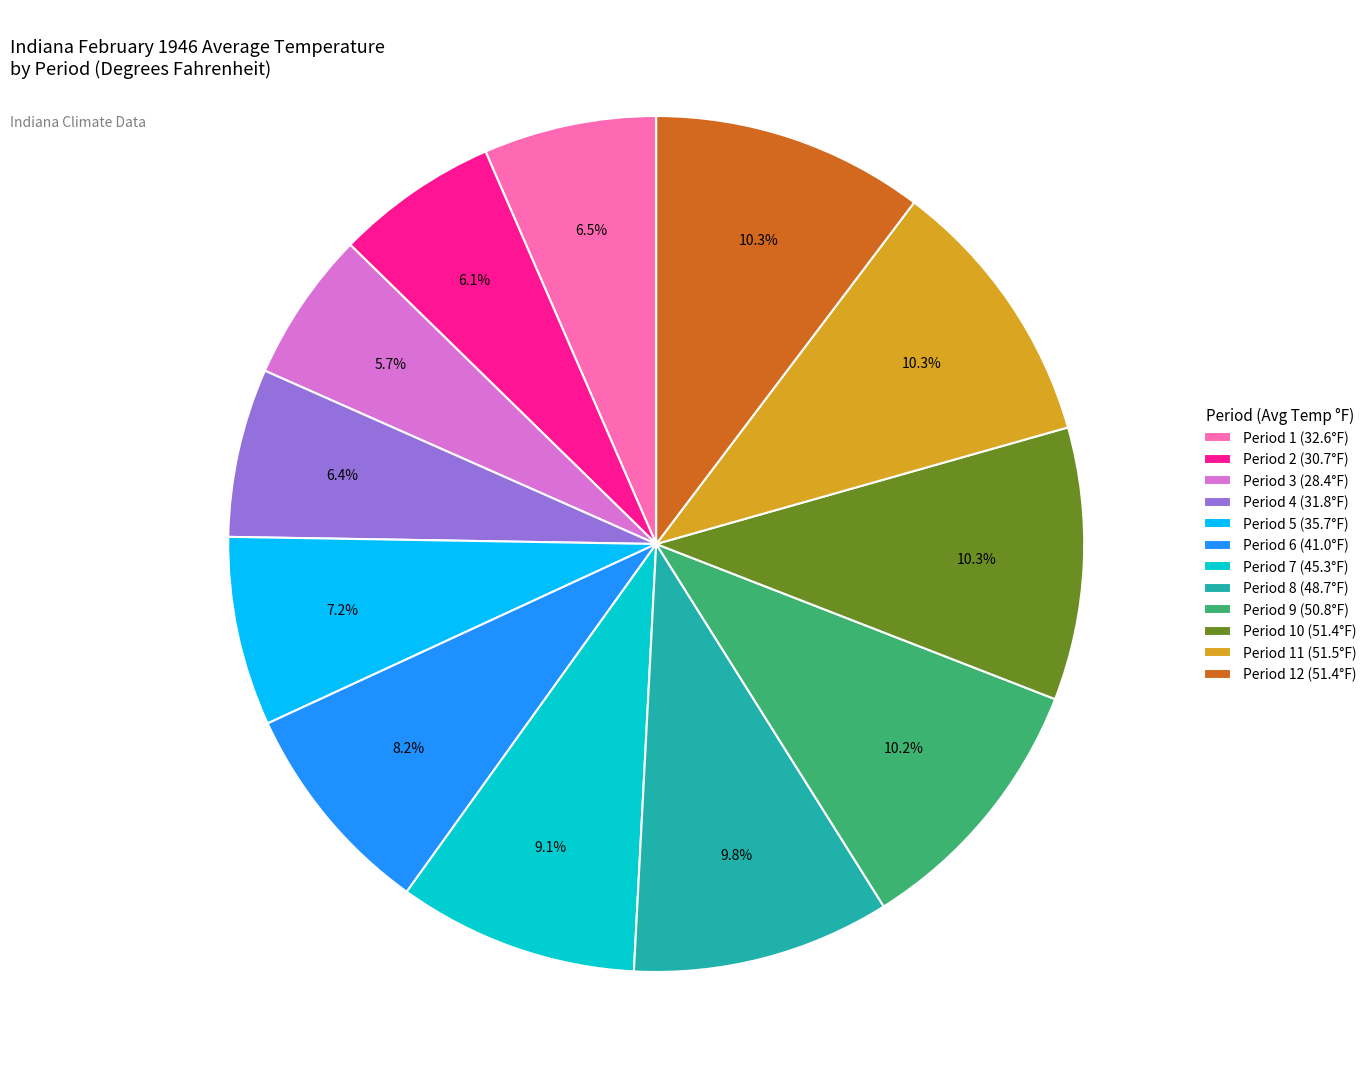

What percentage do Period 10 (51.4°F) and Period 12 (51.4°F) together represent?

20.6%